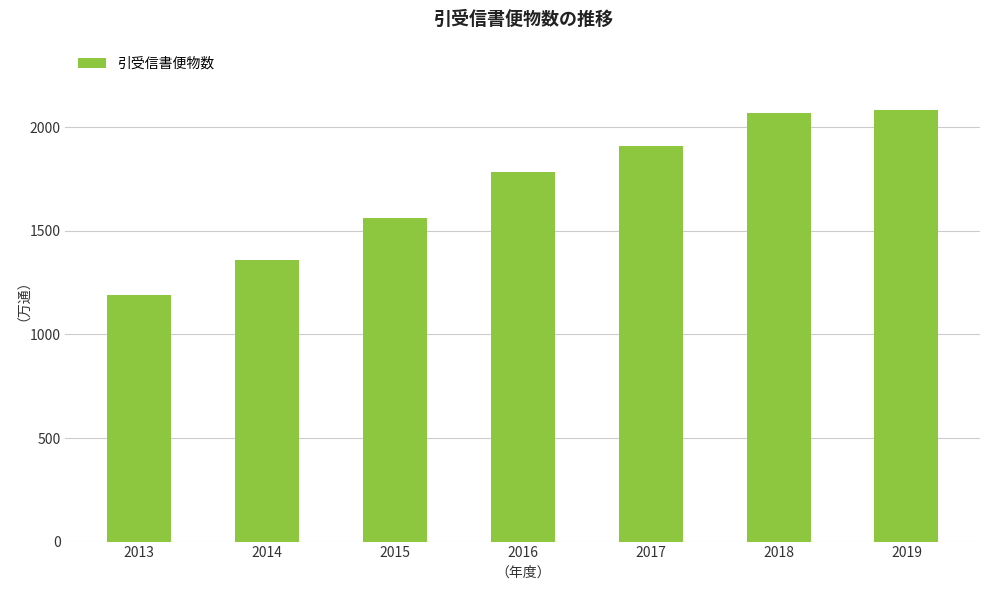

What is the sum of the values at 2016 and 2017?

3696